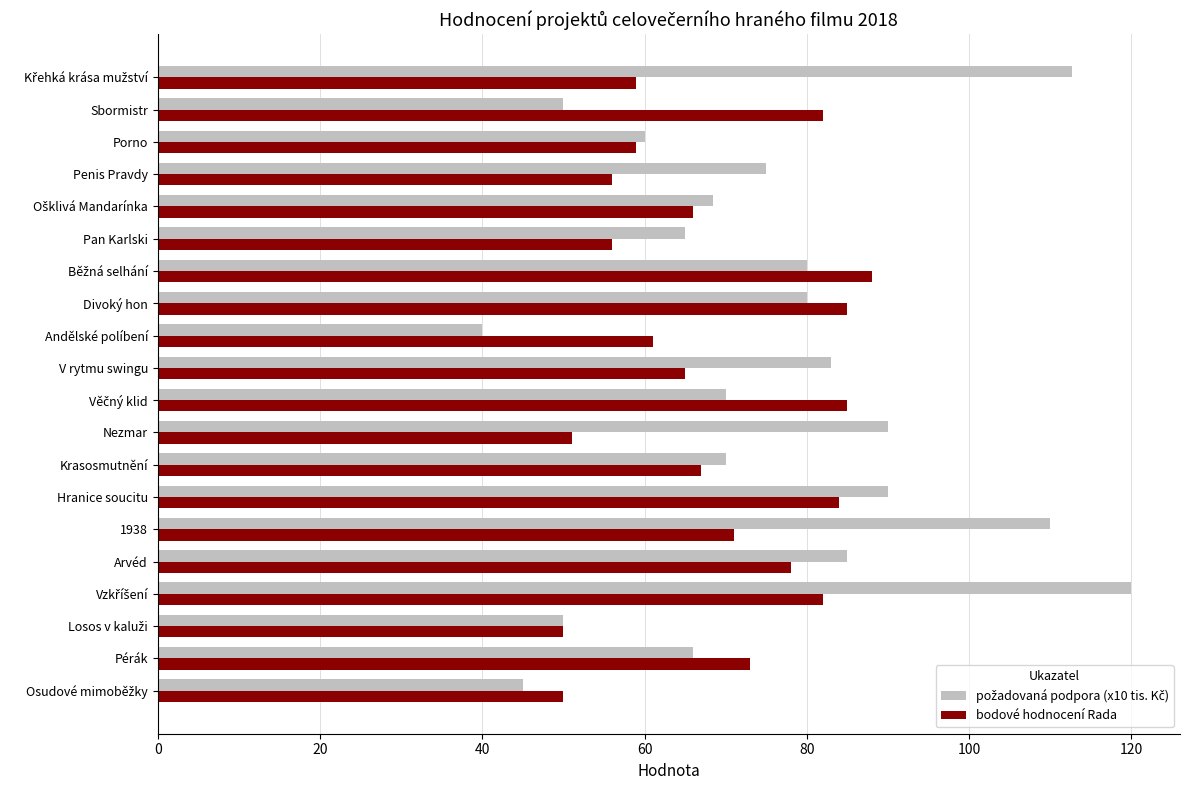

At how many categories does at least one series exceed 47?

20